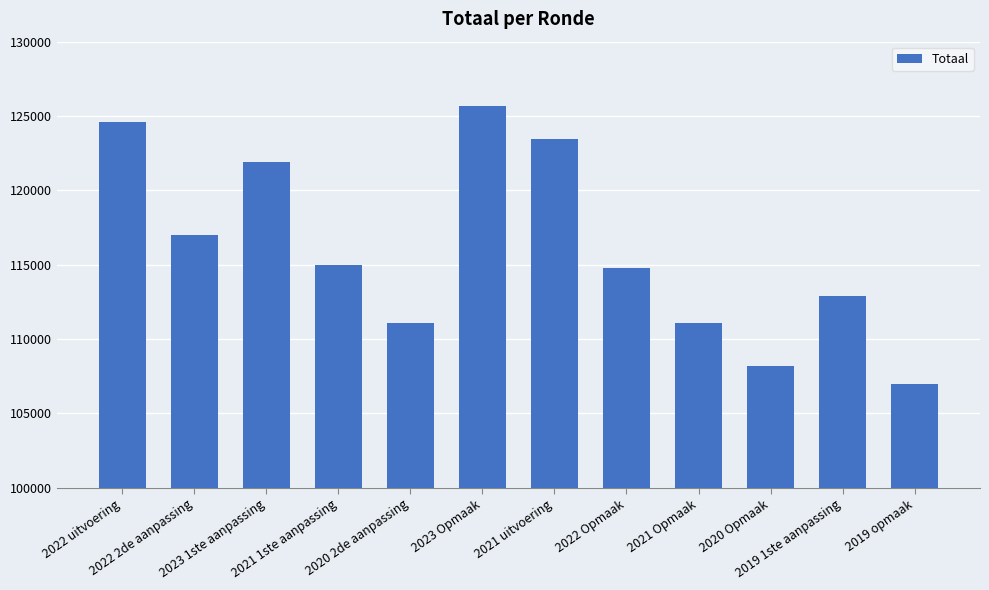

What is the minimum value shown in the chart?

106974